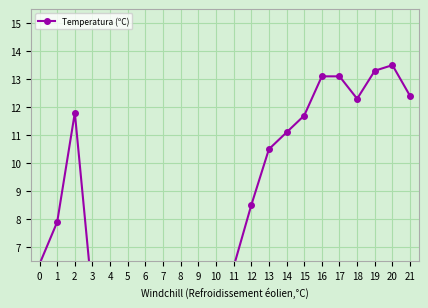

Is it true that the value at 17 is 13.1?

True